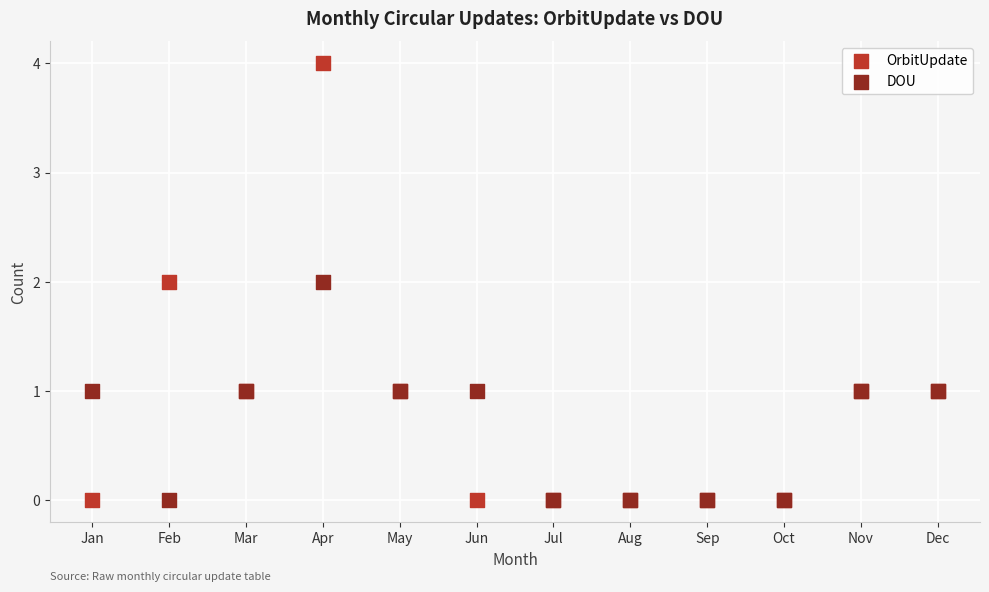

What are all the series names shown in the legend?

OrbitUpdate, DOU